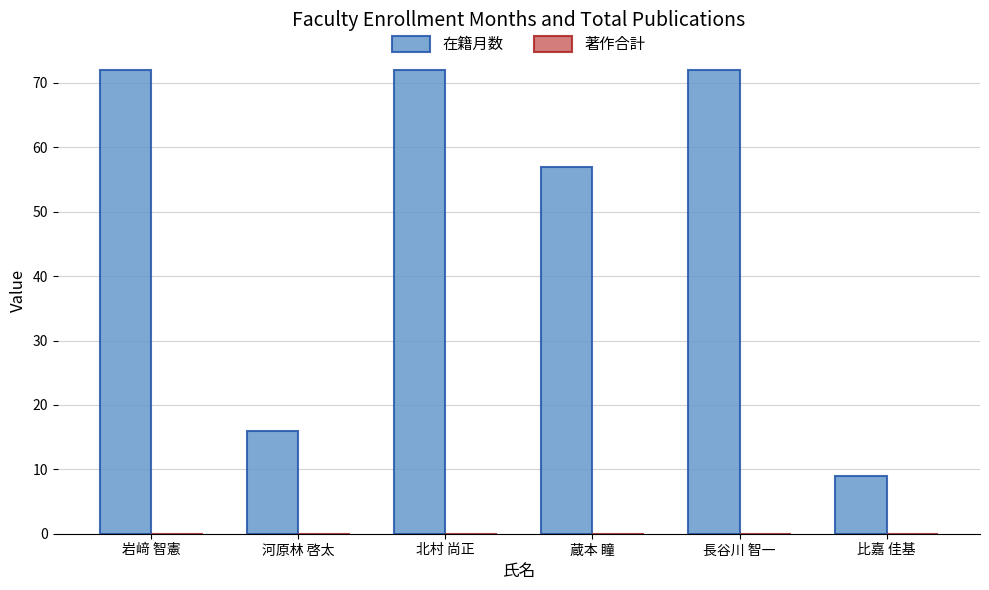

Is it true that the value at 比嘉 佳基 is 9?

True